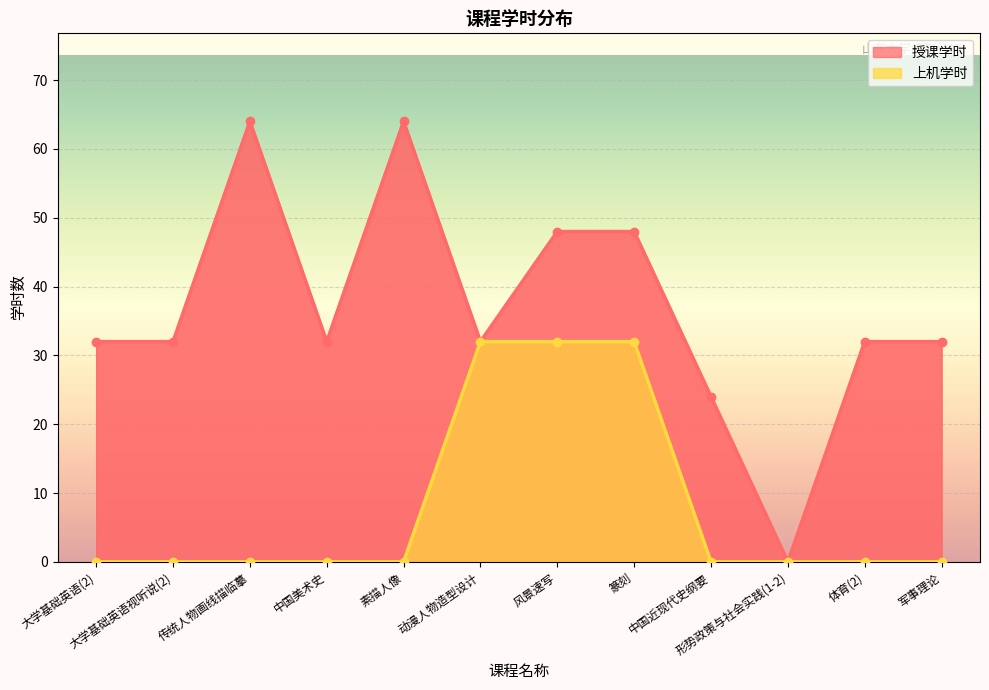

Which has a higher value, 中国近现代史纲要 or 传统人物画线描临摹?

传统人物画线描临摹